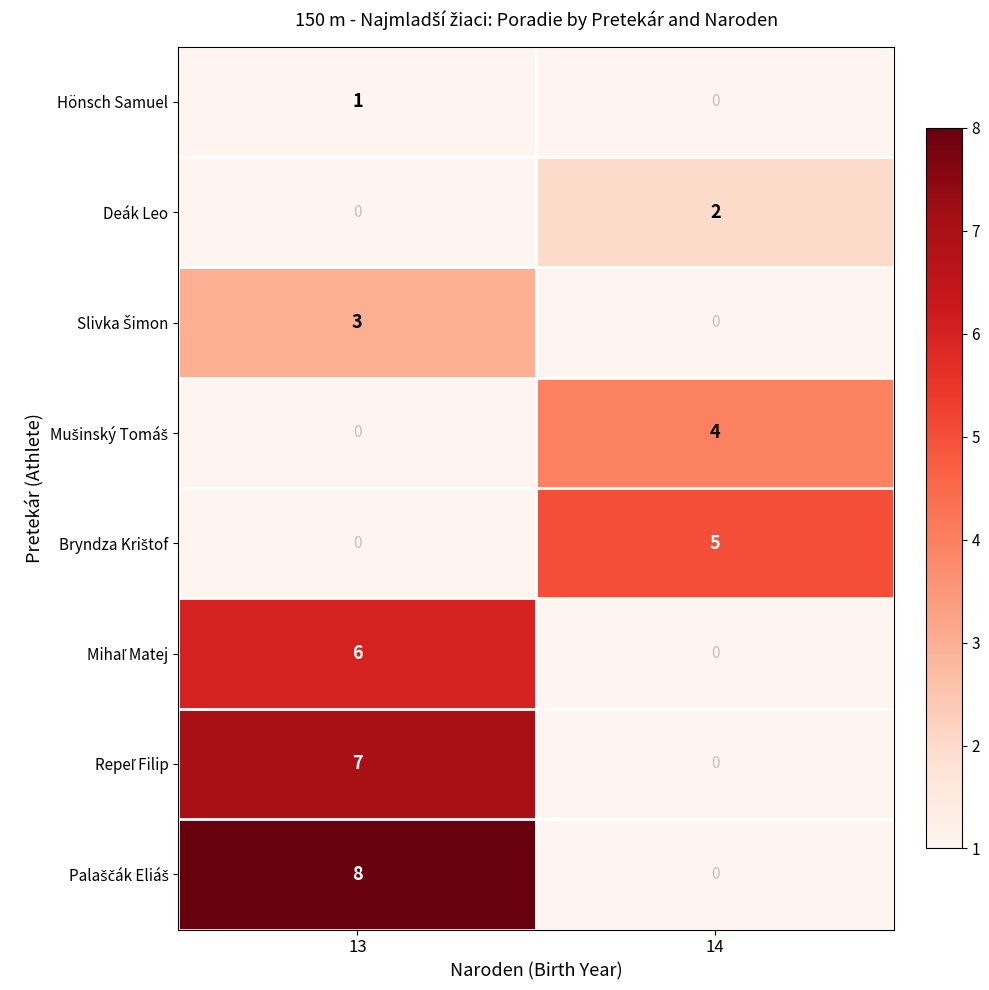

Is the value of Mušinský Tomáš at 14 greater than the value of Mihaľ Matej at 13?

No